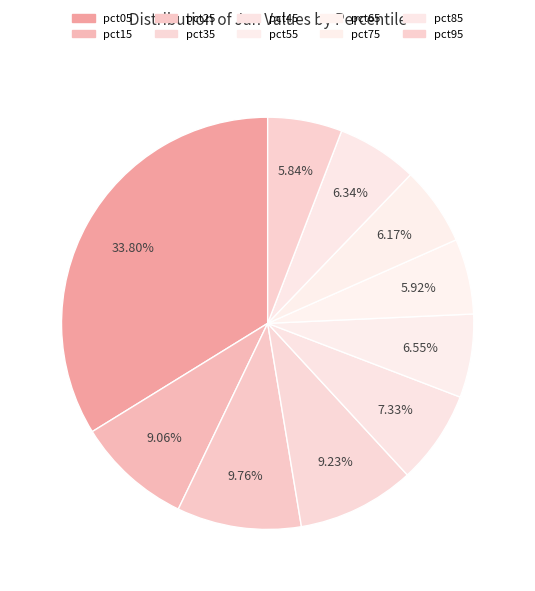

To the nearest percent, what is the difference between the pct85 and pct35 slice percentages?

3%